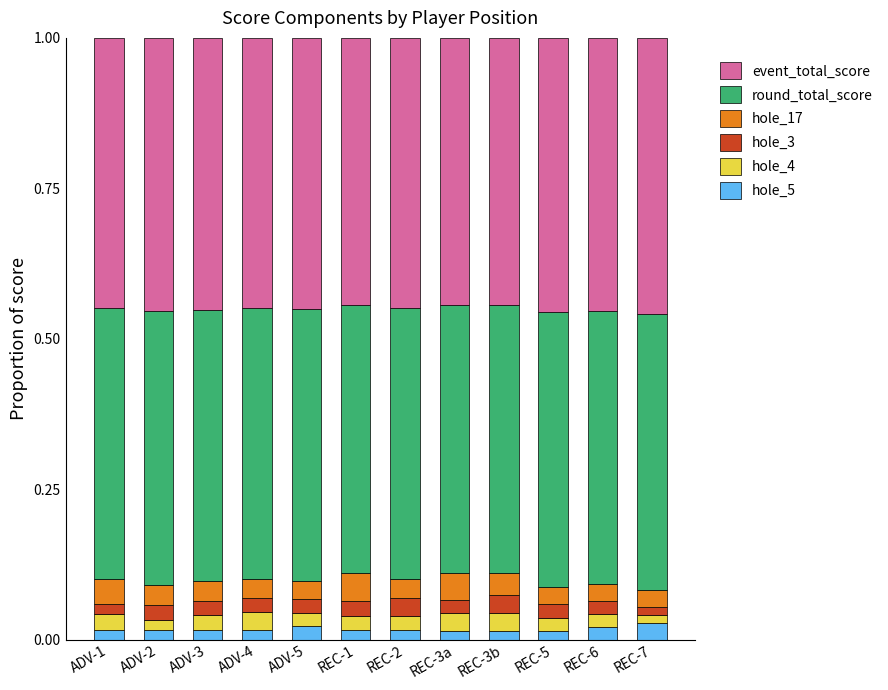

What is the total value across all series at REC-6?

1.0